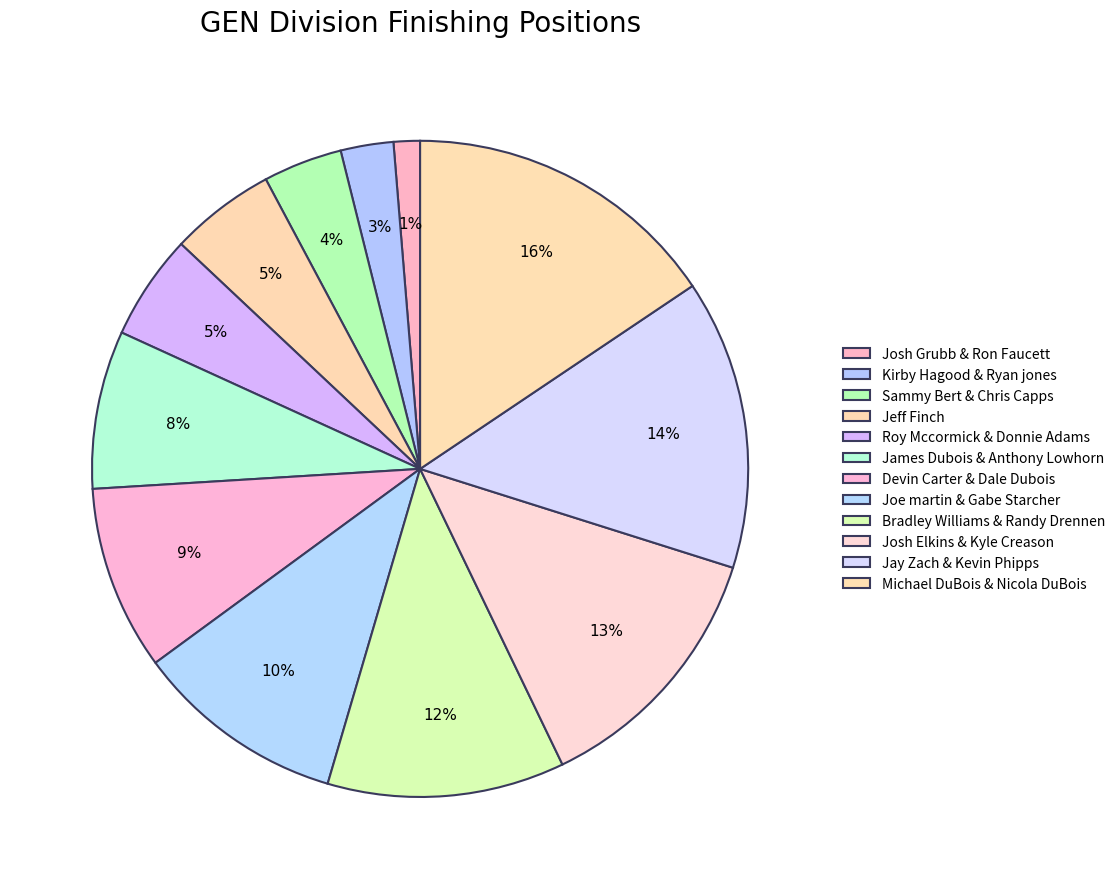

The Sammy Bert & Chris Capps slice represents 13% of the pie. True or false?

False